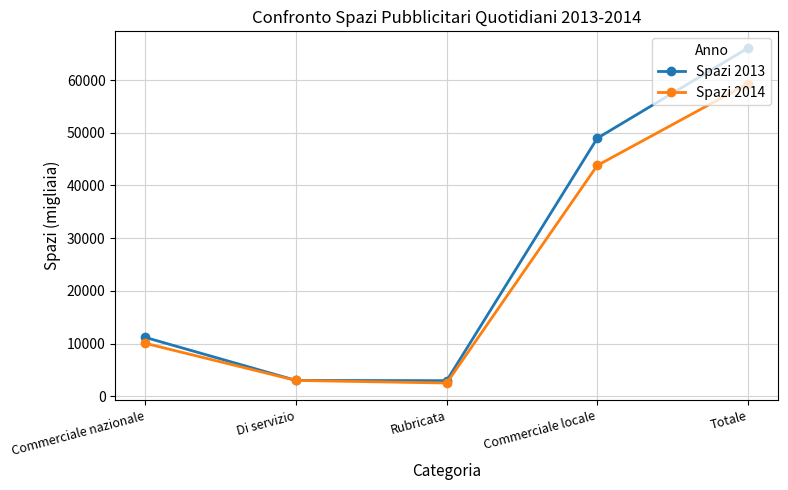

What is the label of the 2nd point from the left?

Di servizio